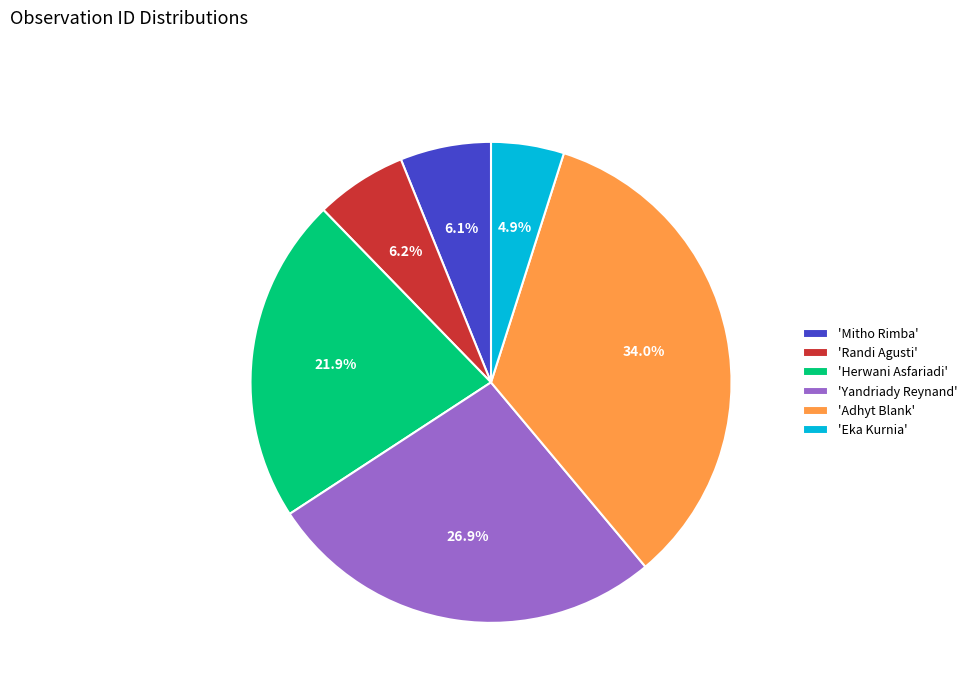

Is there any slice that represents more than half of the pie?

No